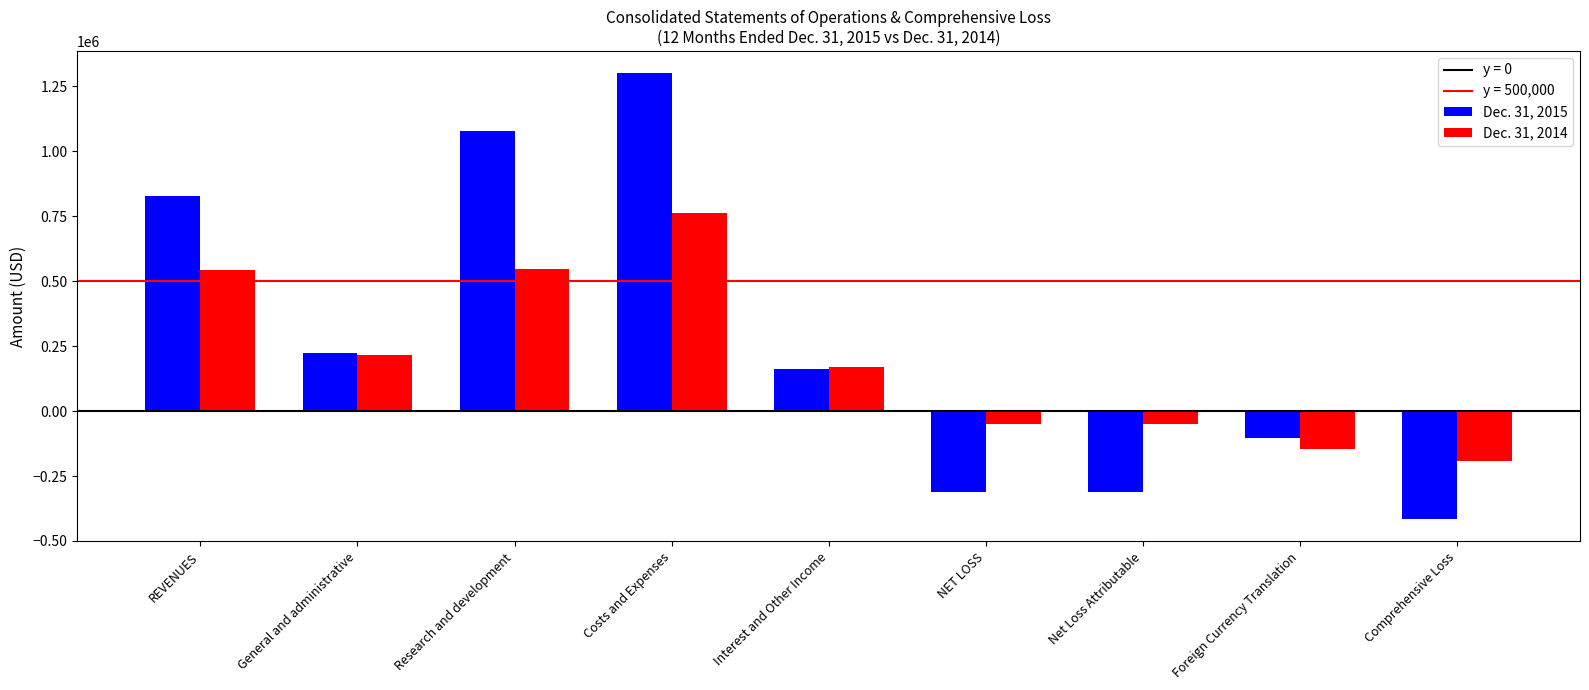

The Dec. 31, 2014 series shows -144929 at Foreign Currency Translation. True or false?

True